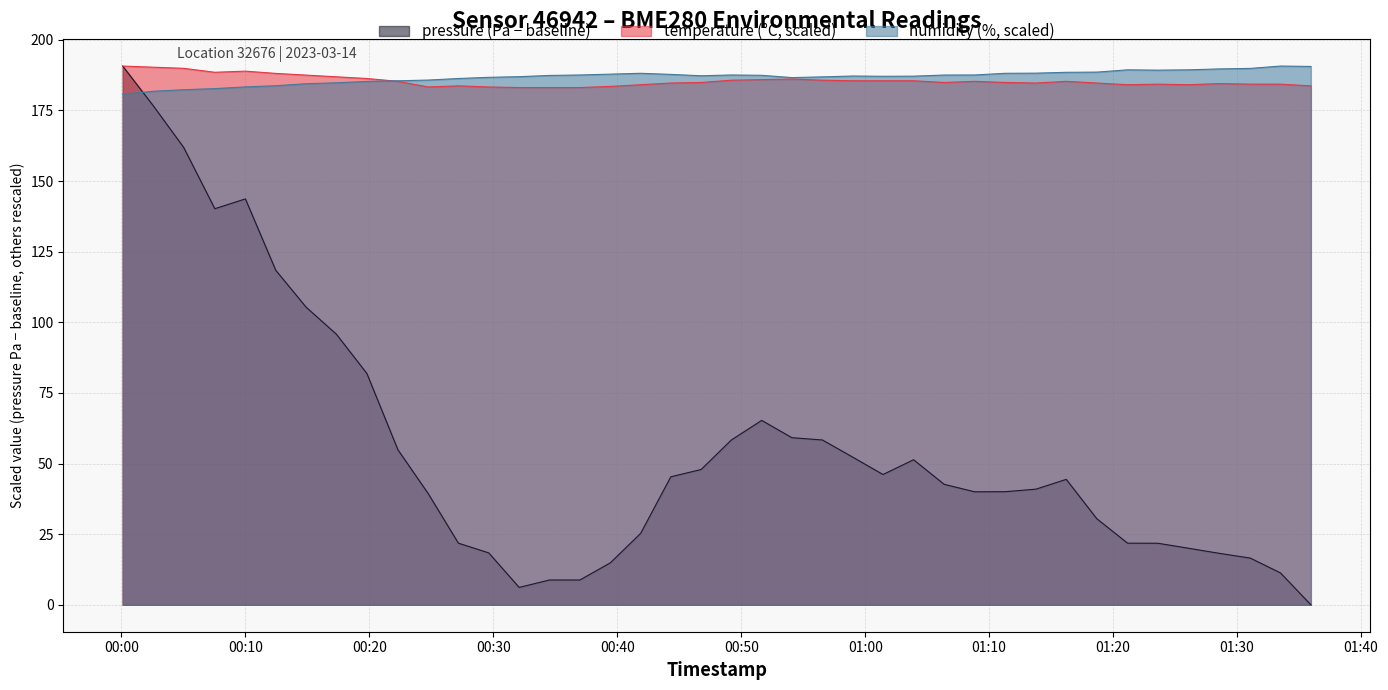

What is the label of the 24th point from the left?

2023-03-14T00:56:33